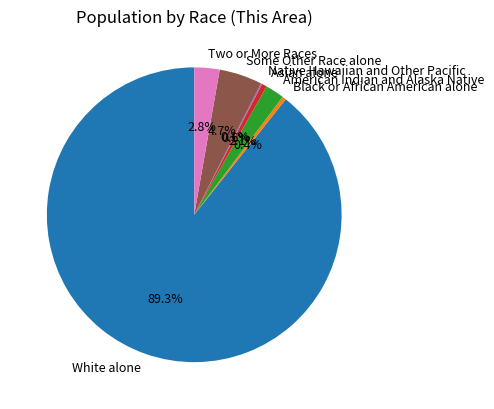

Combined, what portion of the pie is White alone and Two or More Races?

92.1%